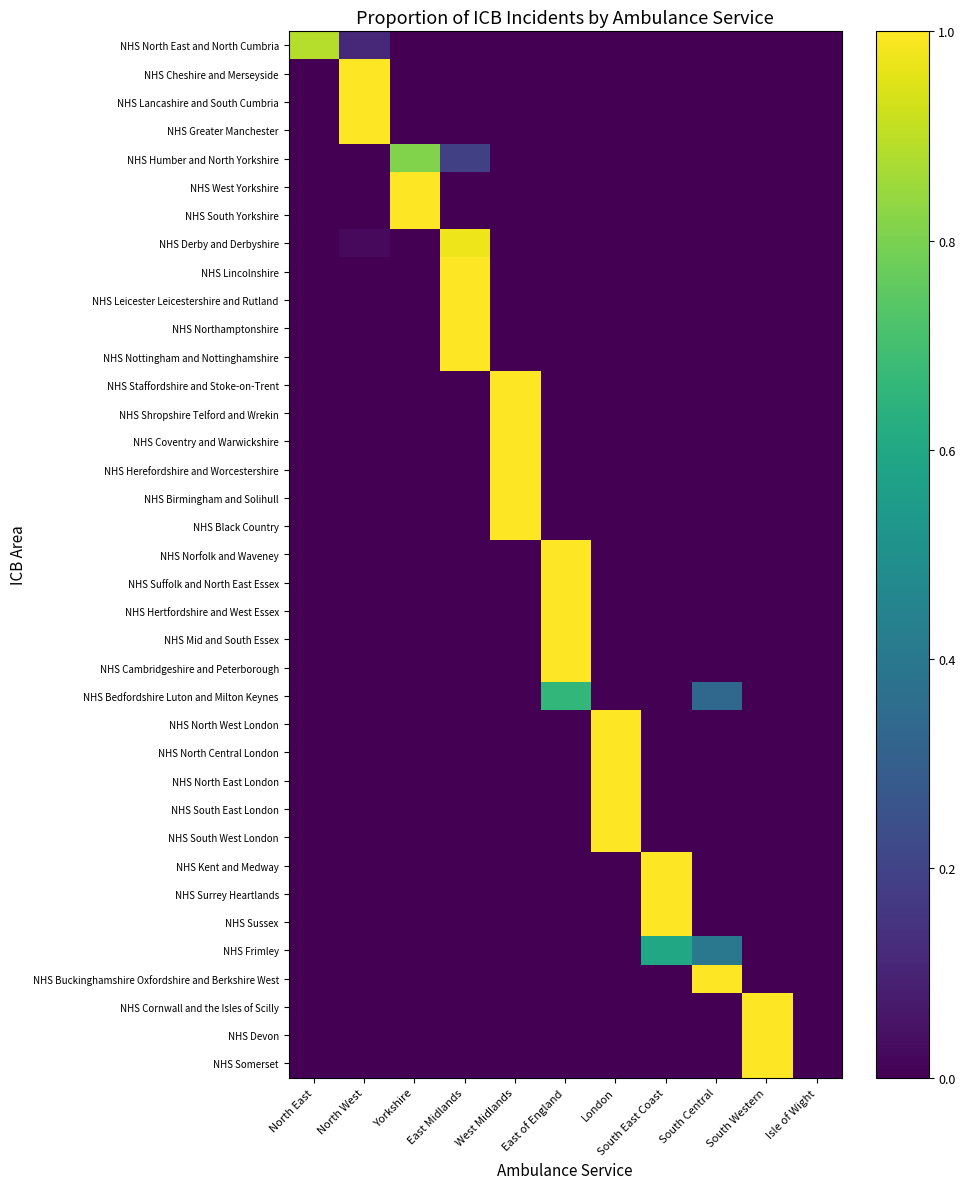

What is the difference between the highest and lowest values at East Midlands?

1.0